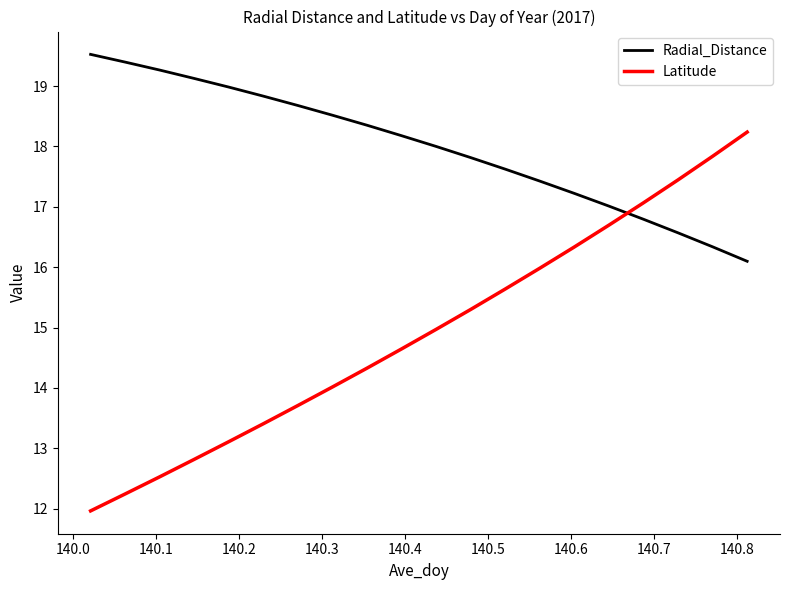

True or false: Radial_Distance and Latitude cross at least once.

True